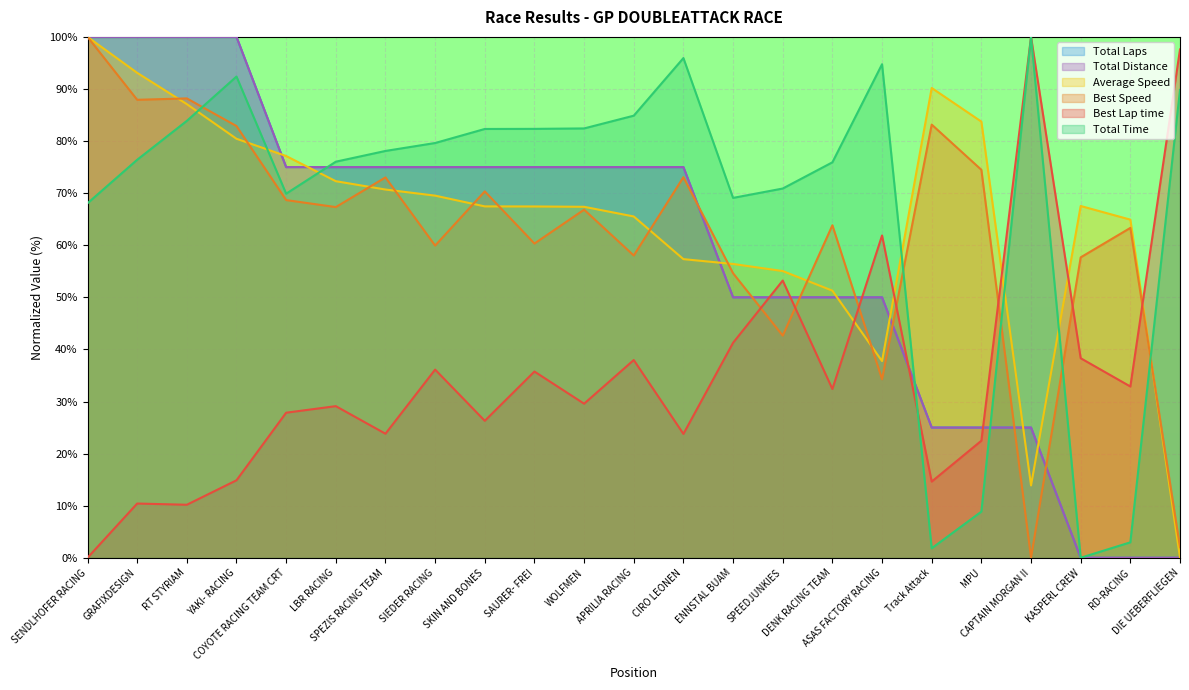

Between KASPERL CREW and CIRO LEONEN, which is larger?

CIRO LEONEN